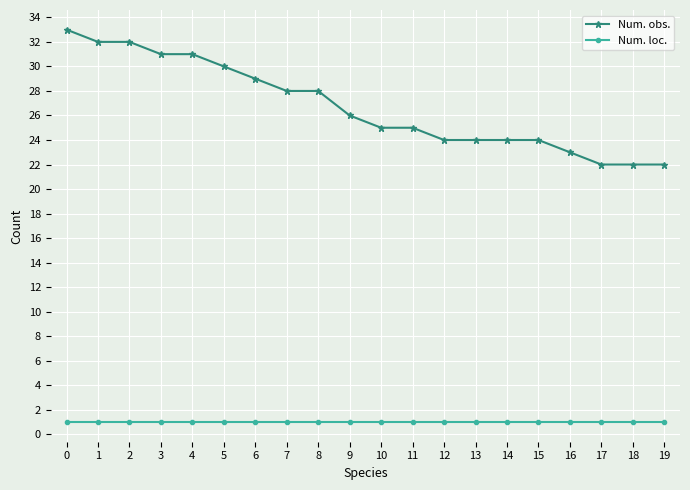

Does the chart have visible grid lines?

Yes